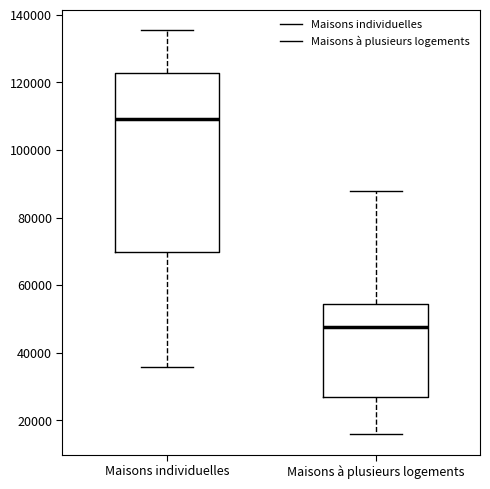

Comparing the boxes themselves (not the whiskers), which one is the tallest?

Maisons individuelles